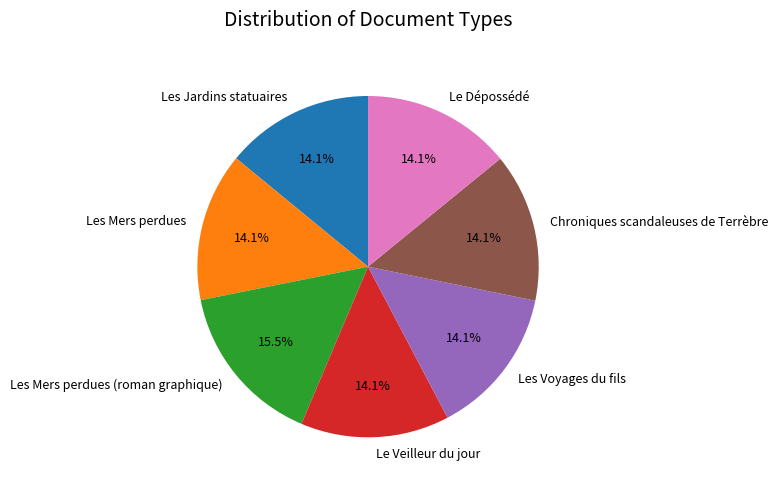

How many segments does this pie chart have?

7